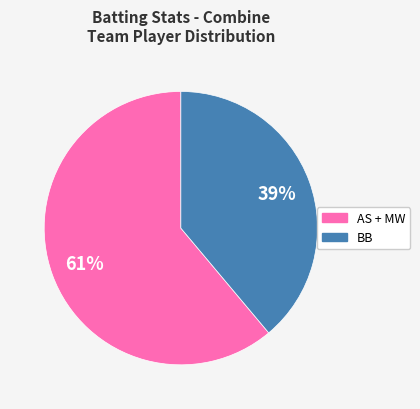

Does any single category account for the majority?

Yes